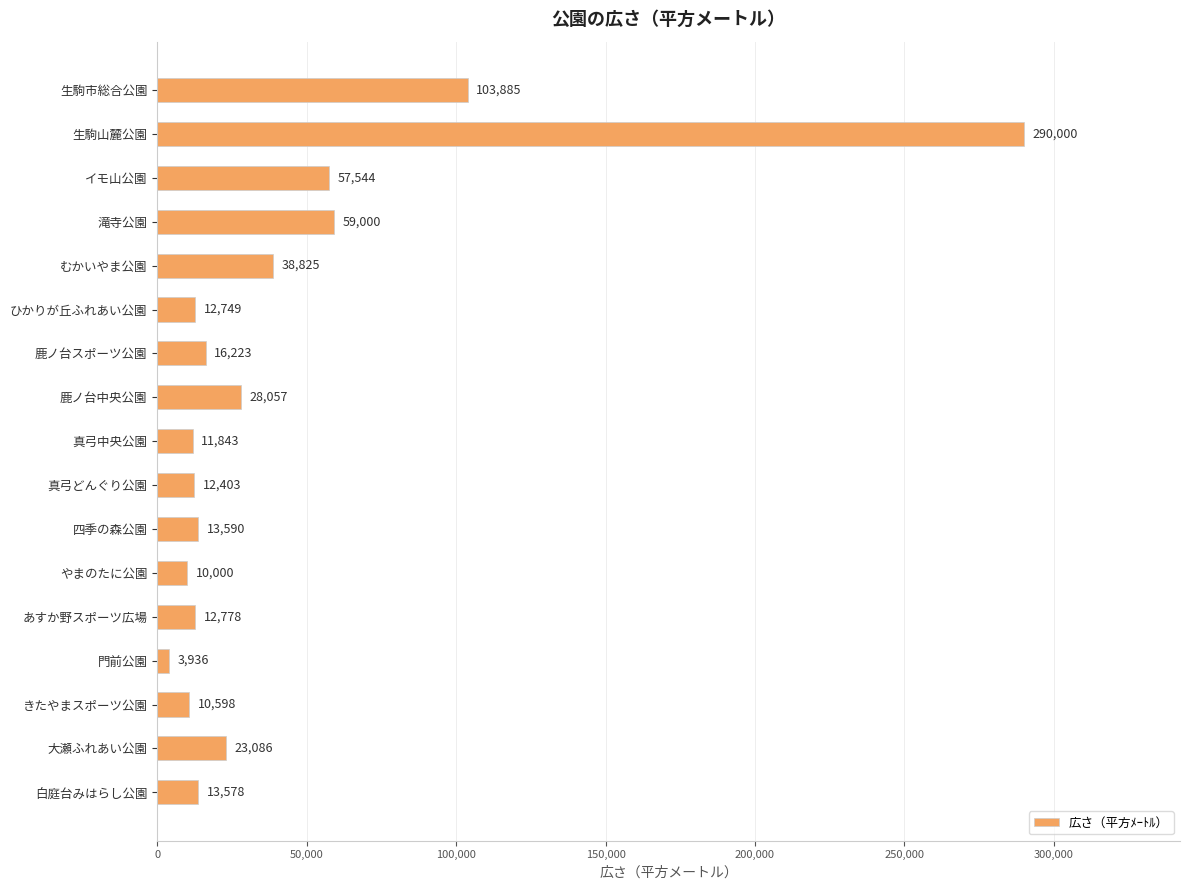

What is the minimum value shown in the chart?

3936